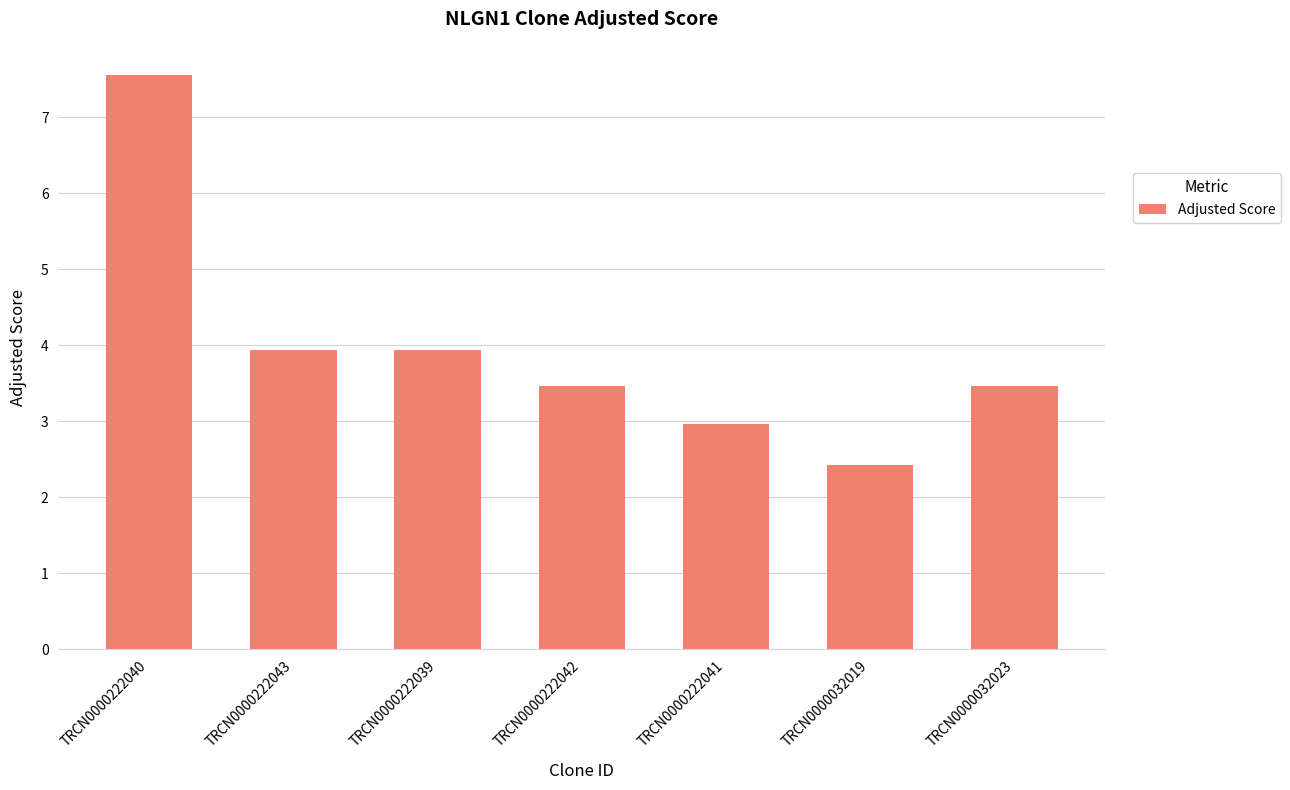

Count the number of categories in the chart.

7